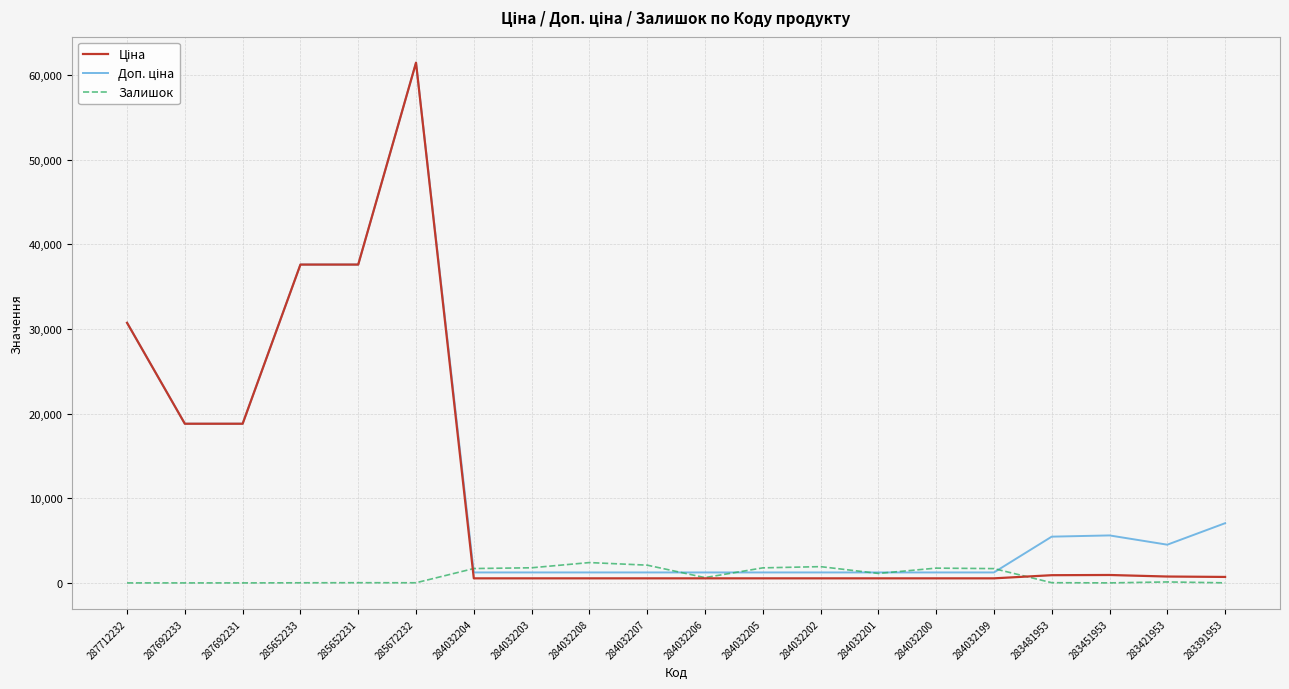

What is the greatest value displayed?

61434.3